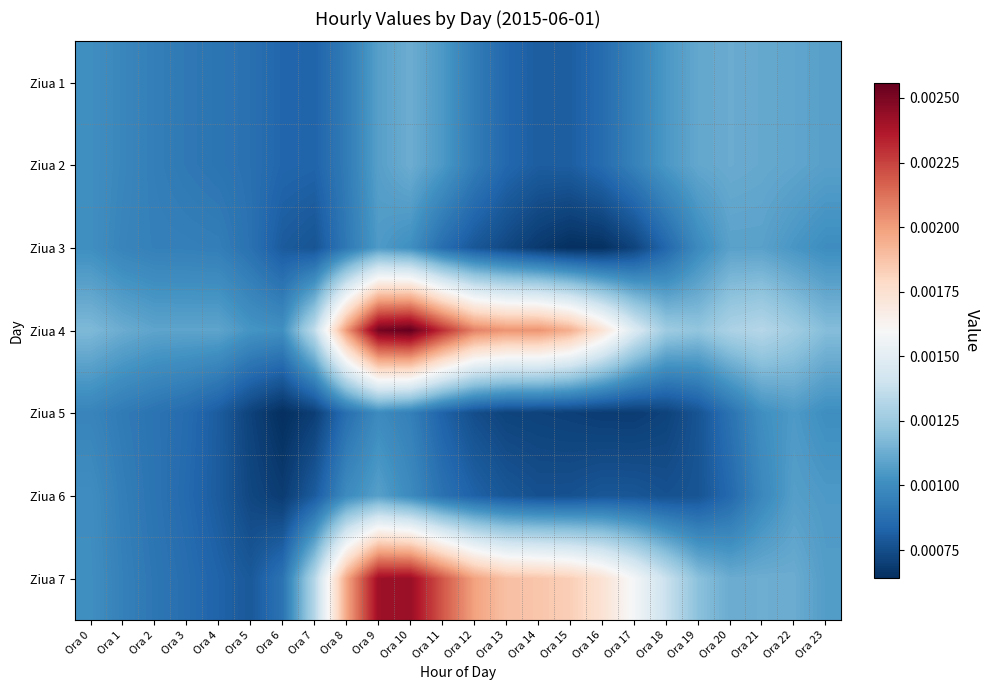

Which label corresponds to the smallest value in the chart?

Ora 6